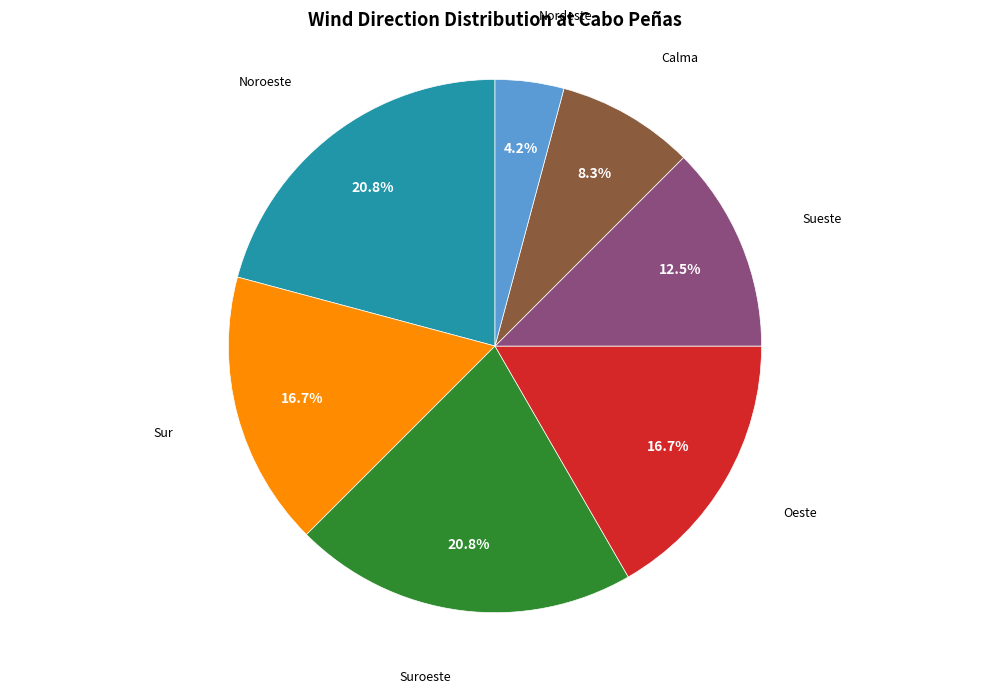

Does any single category account for the majority?

No